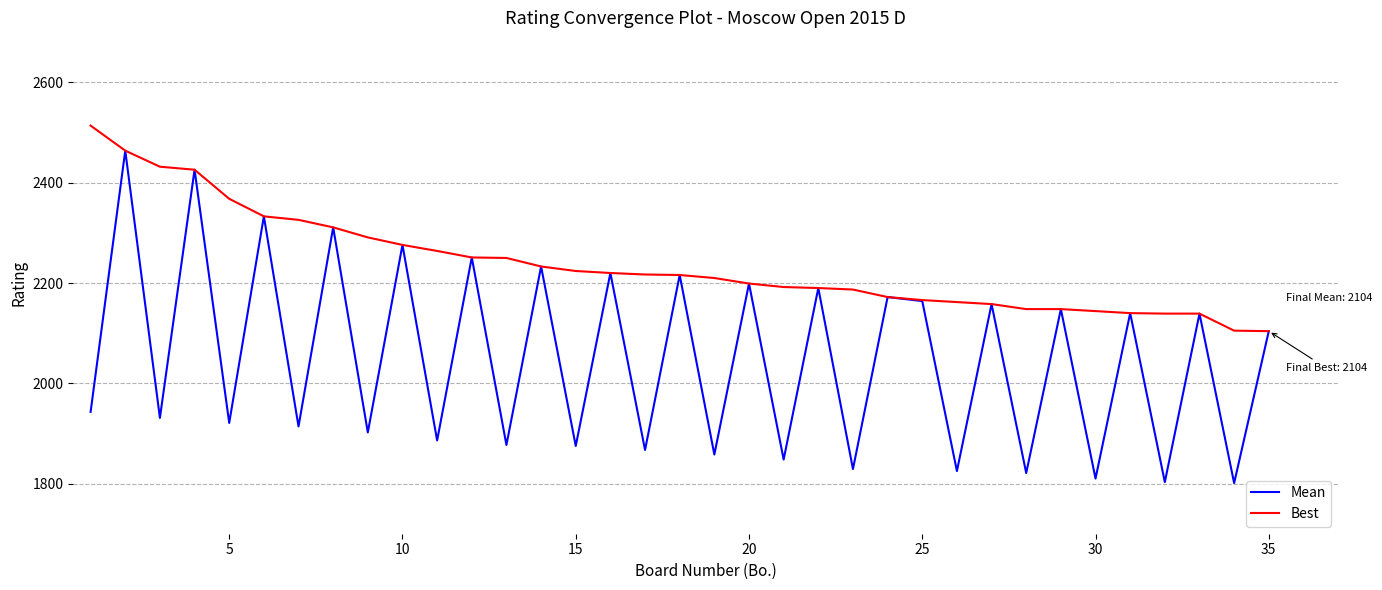

Rank the series by their average value, from highest to lowest.

Best, Mean